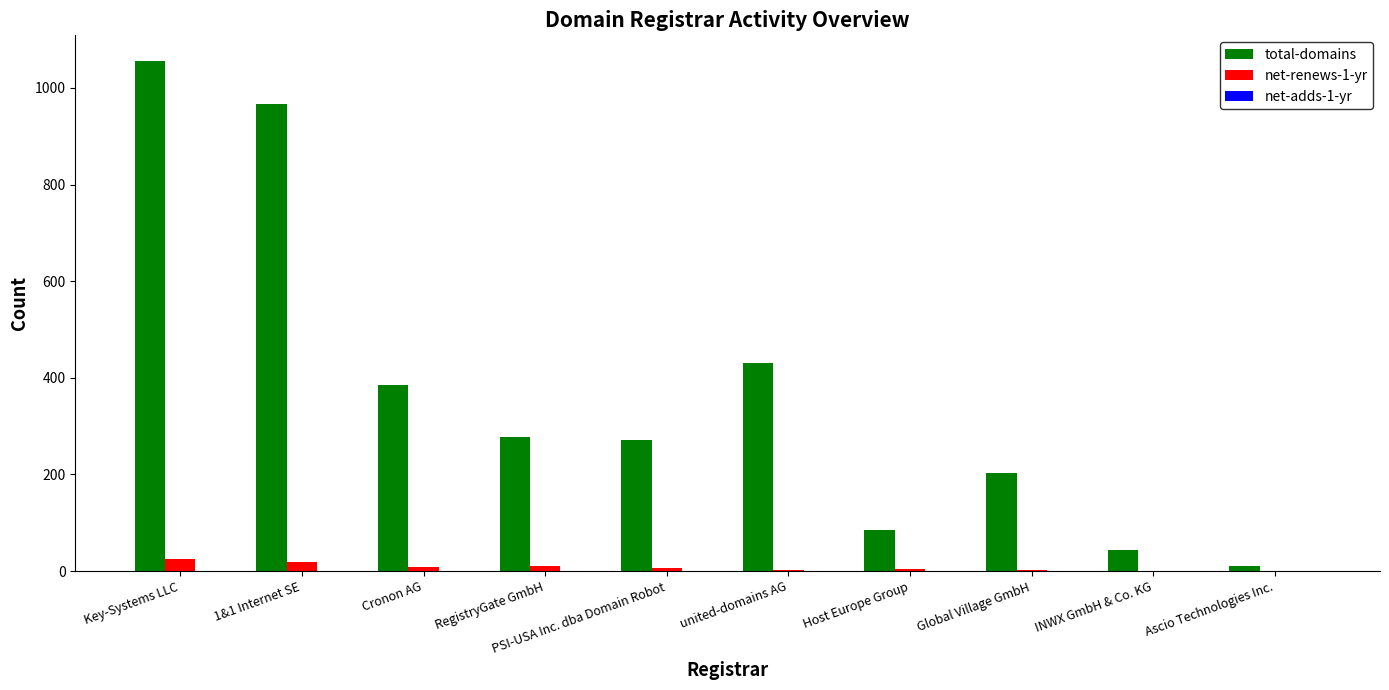

Which series has the largest total across all categories?

total-domains